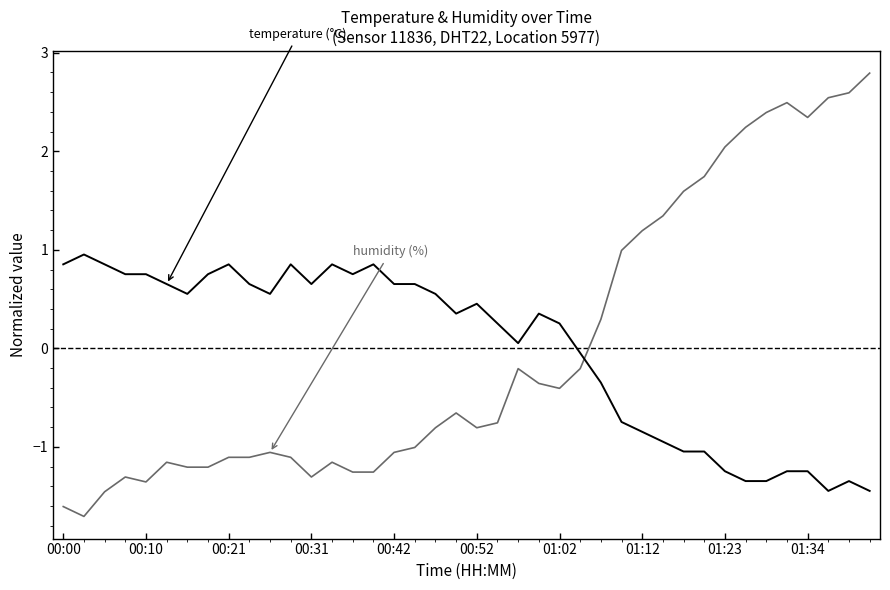

What is the greatest value displayed?

2.8